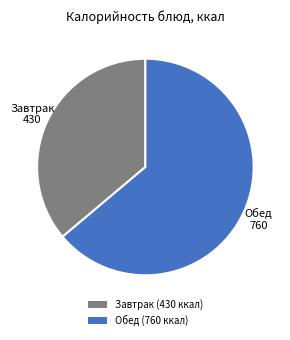

Is the sum of Обед (760 ккал) and Завтрак (430 ккал) greater than half?

Yes